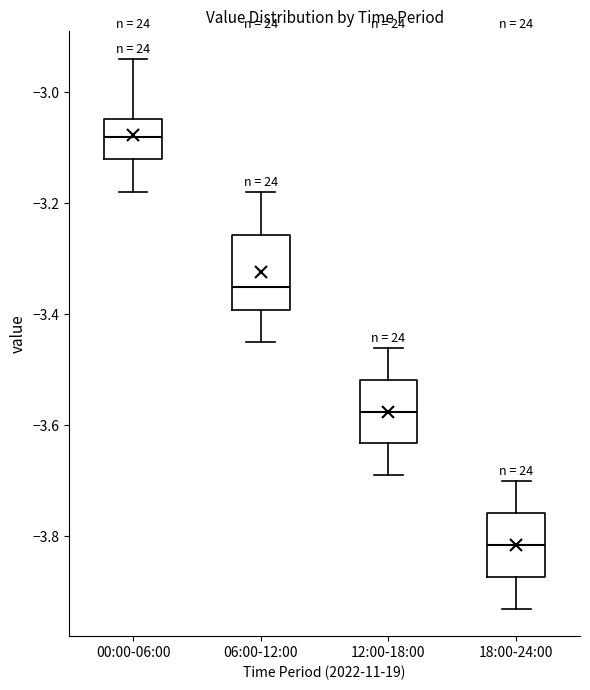

Reading left to right, transcribe this box plot: for each box, give where its median line is, the range the box spans, and where its two whiskers end, as read against the y-axis. The values are not printed on the chart, so give them approximately, as read against the axis.

00:00-06:00: median -3.08, box -3.12 to -3.04, whiskers -3.18 to -2.94
06:00-12:00: median -3.34, box -3.40 to -3.26, whiskers -3.44 to -3.18
12:00-18:00: median -3.58, box -3.64 to -3.52, whiskers -3.68 to -3.46
18:00-24:00: median -3.82, box -3.88 to -3.76, whiskers -3.92 to -3.70